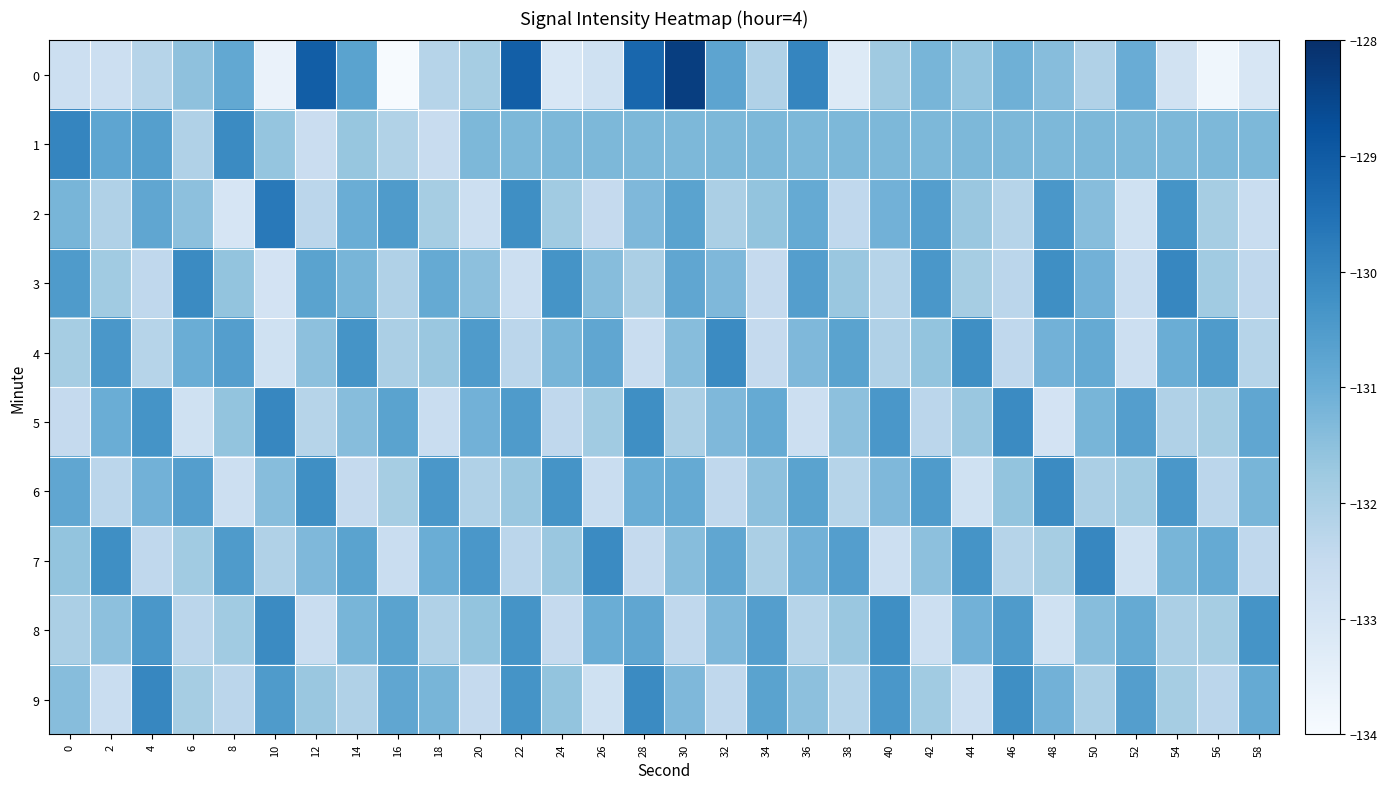

At which category is the sum across all series the highest?

30